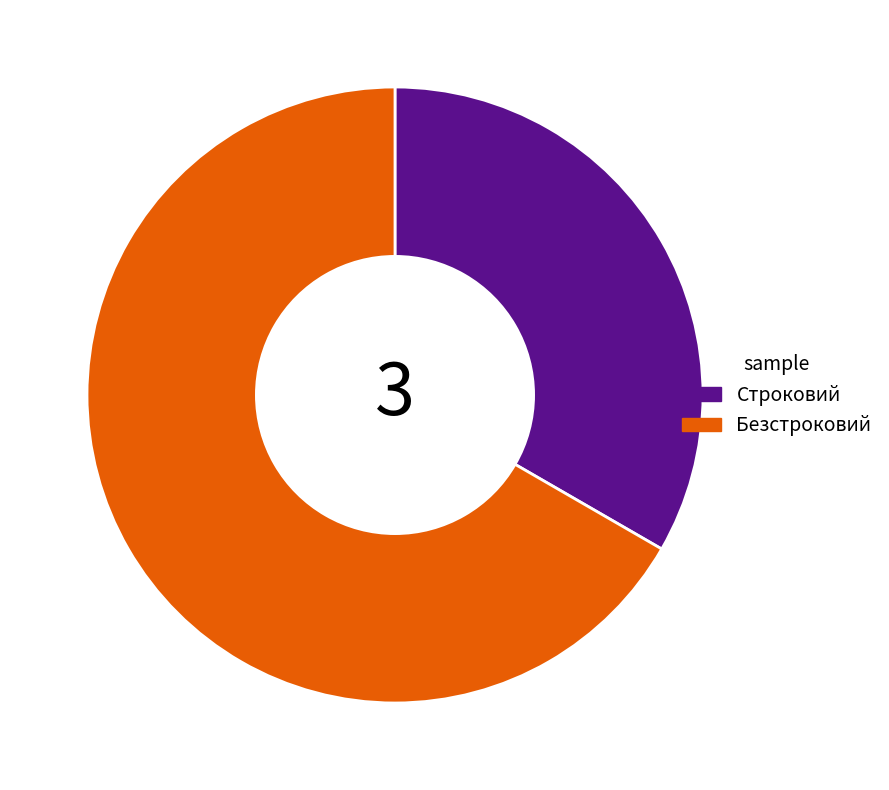

Which has a higher value, Строковий or Безстроковий?

Безстроковий